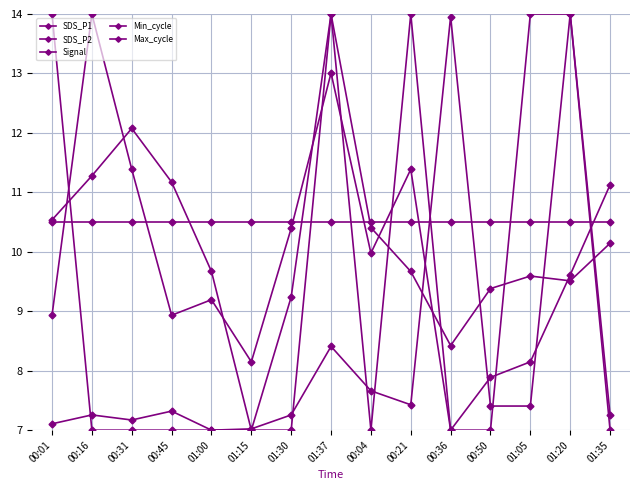

What is the spread (max minus min) of values at 00:45?

4.2